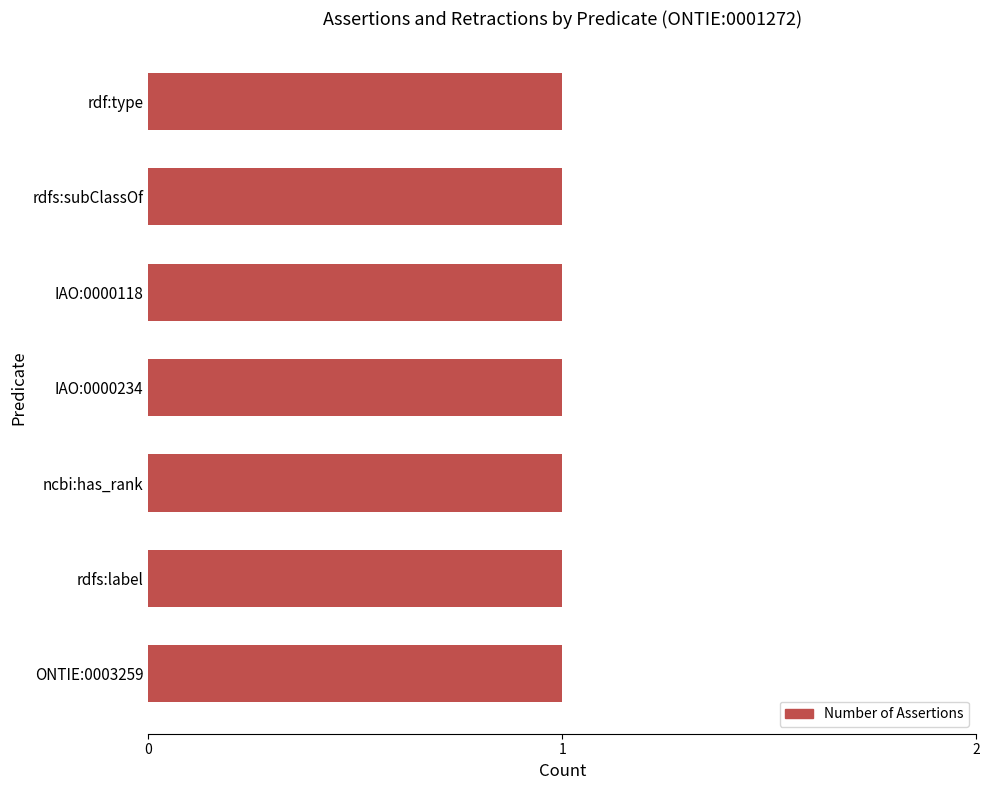

At which category does the chart reach its peak across all series?

ONTIE:0003259